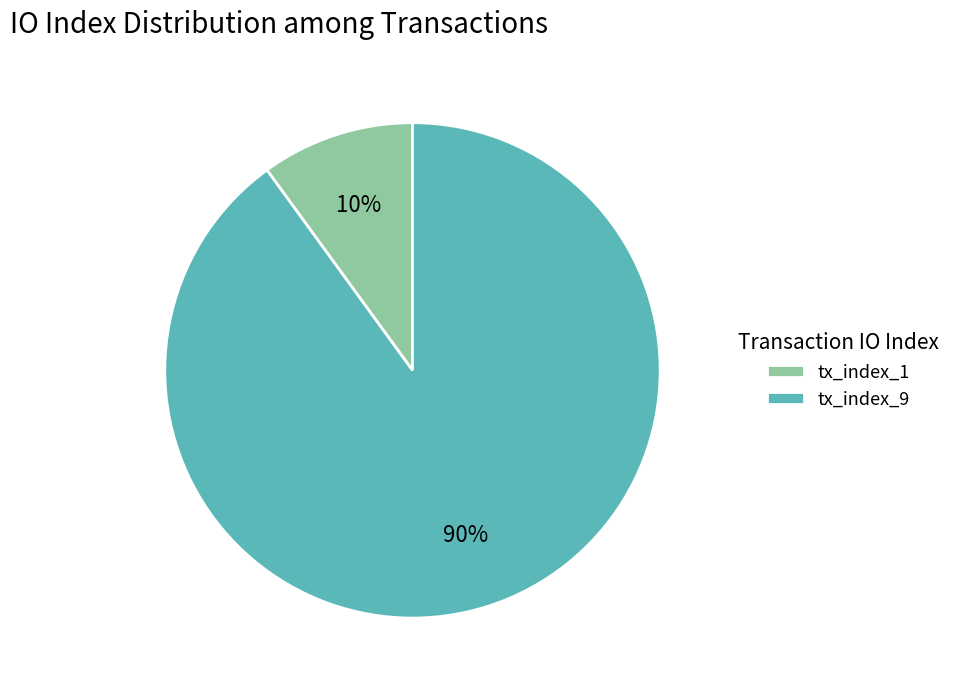

Count the number of slices in the pie.

2